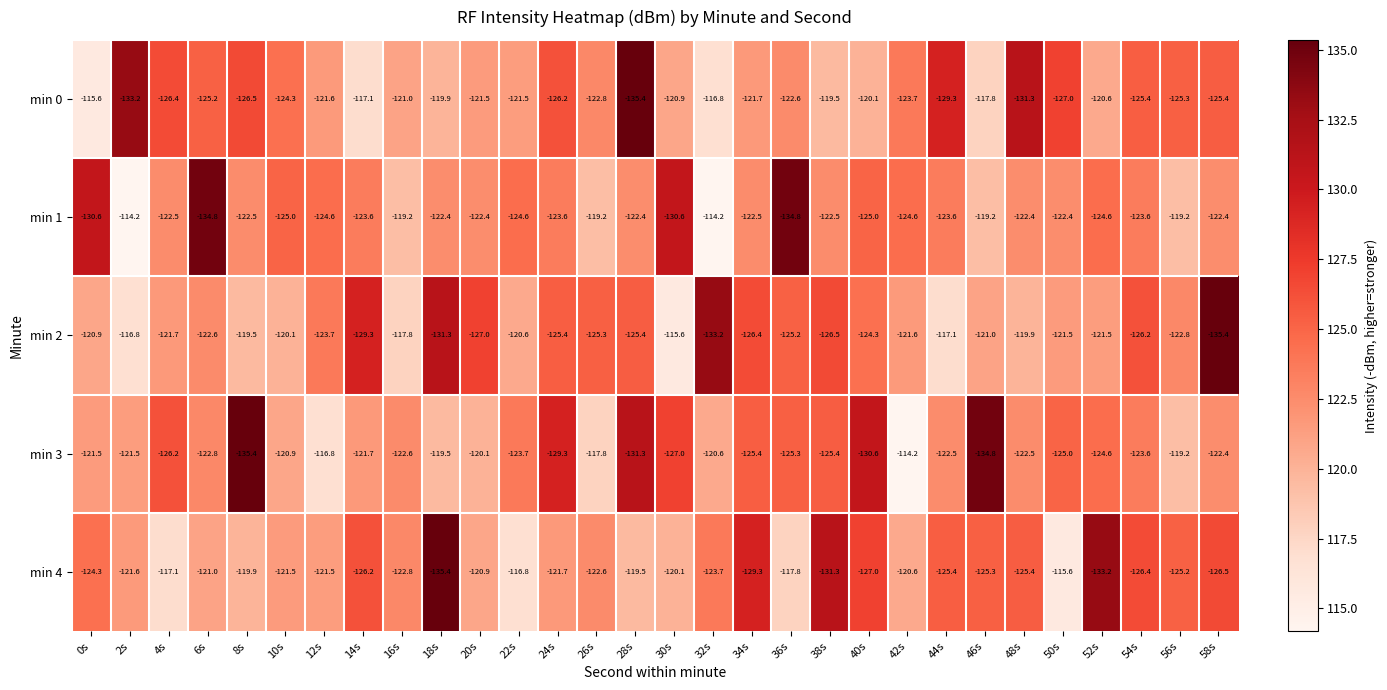

Where does the min 0 series first go above -122?

0s